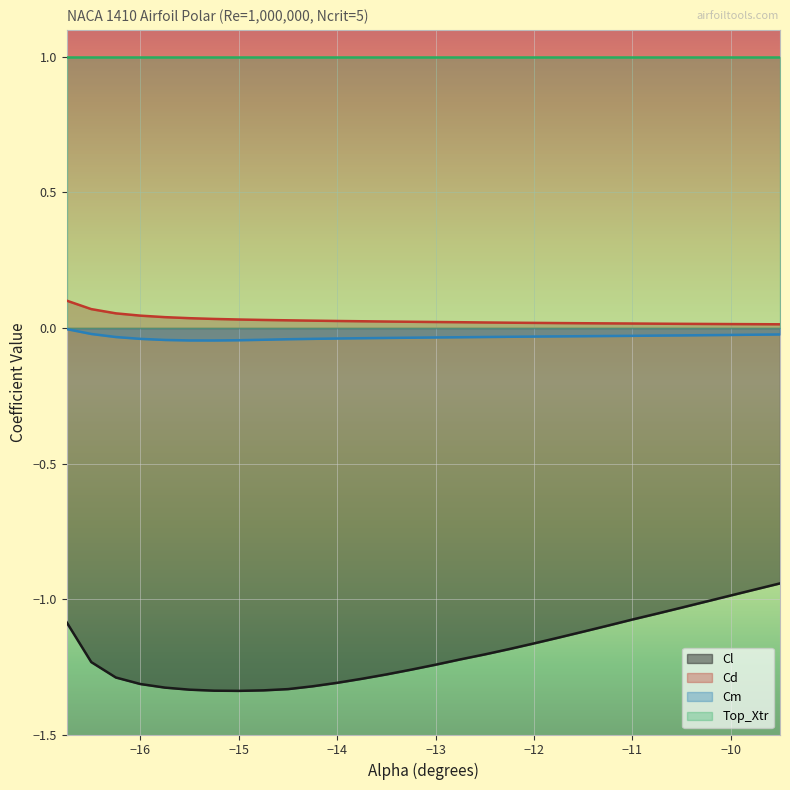

True or false: Cl and Cm intersect in this chart.

False